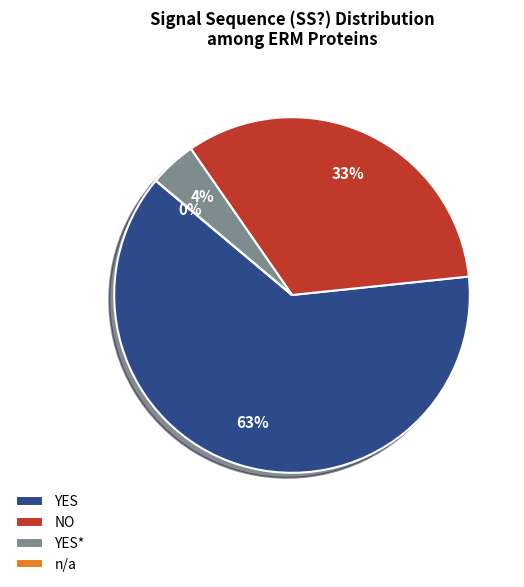

How many slices are in this pie chart?

4